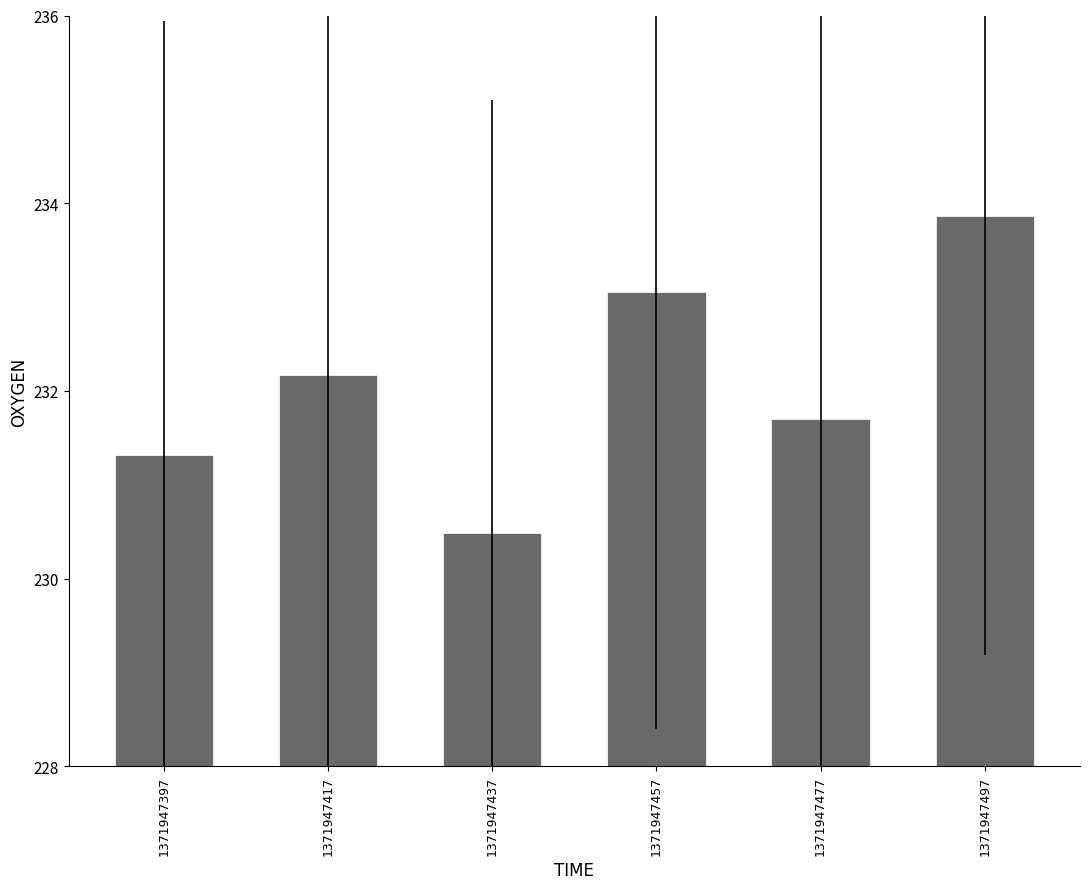

How many distinct data groups are displayed?

1